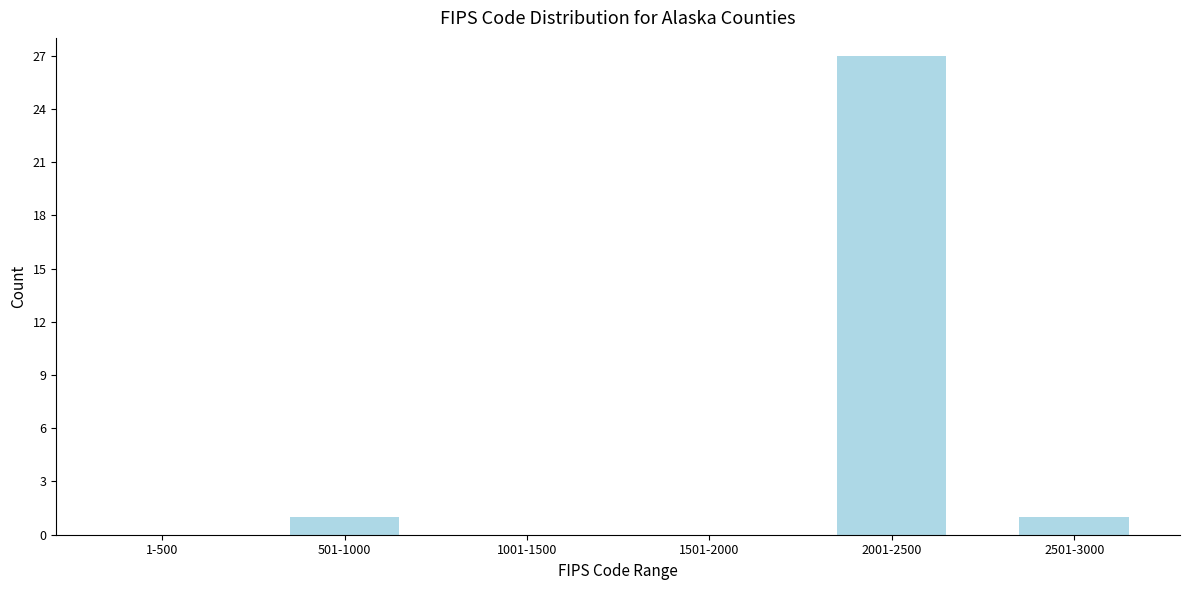

Reading right to left, transcribe all the data shown in this chart.

2501-3000=1	2001-2500=27	1501-2000=0	1001-1500=0	501-1000=1	1-500=0